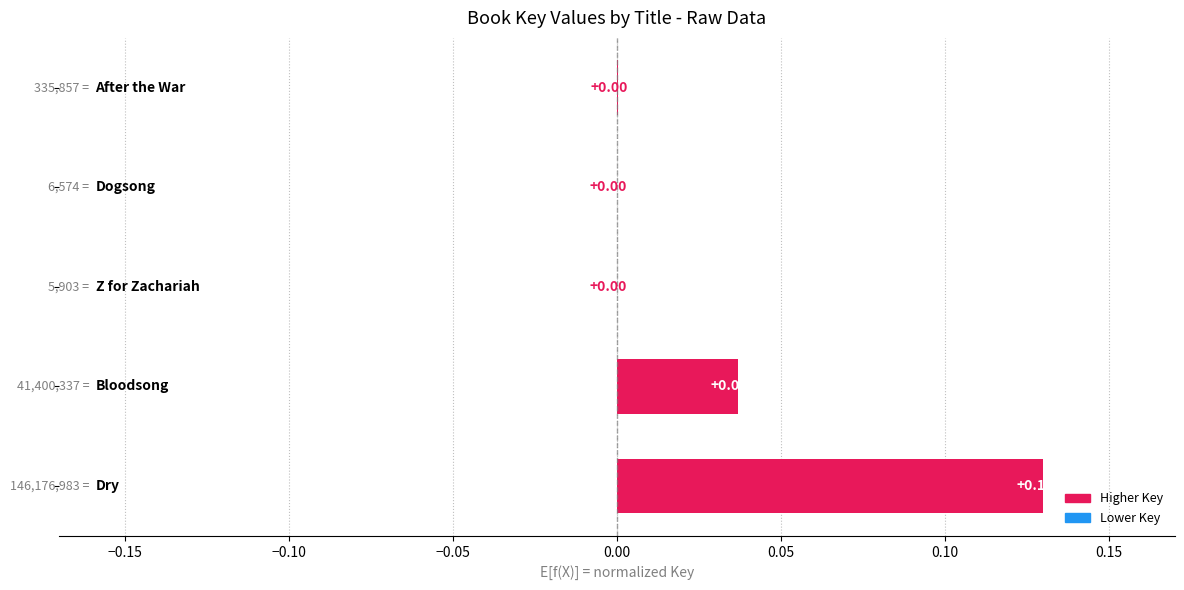

How many distinct data groups are displayed?

1